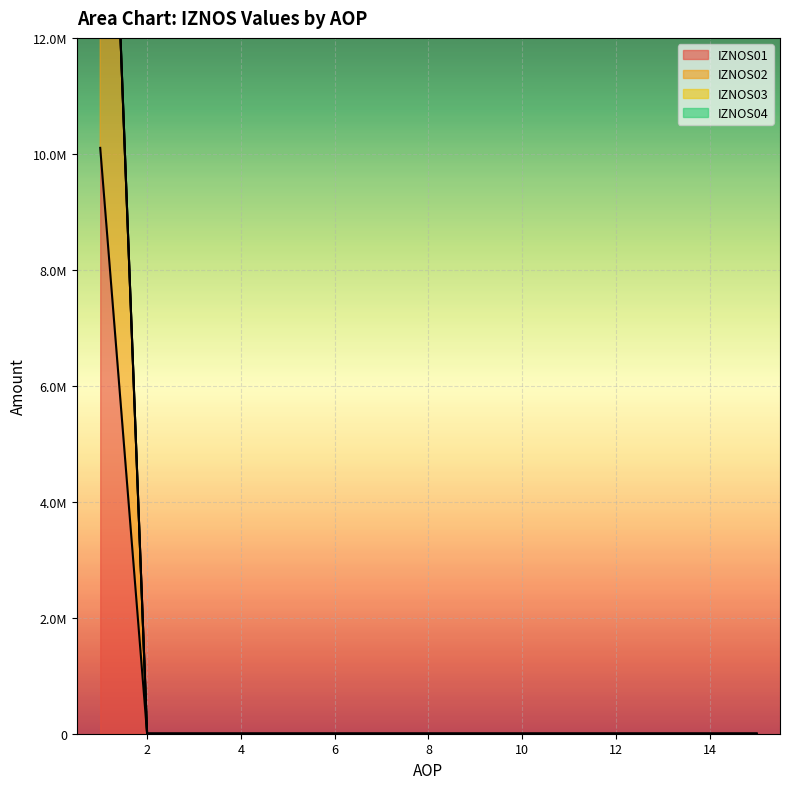

True or false: IZNOS01 and IZNOS02 cross at least once.

False